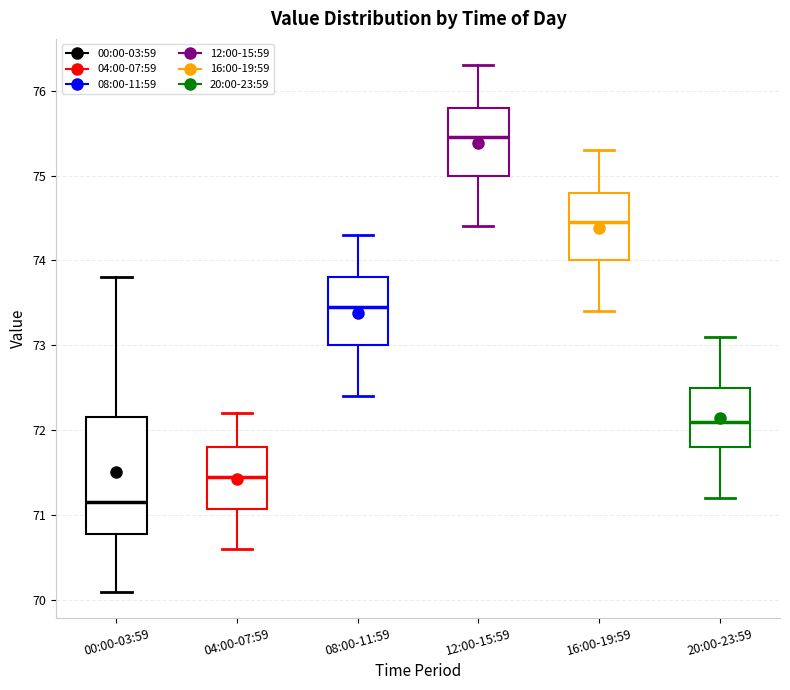

Where does the median line of the box for 04:00-07:59 sit on the y-axis? The values are not printed on the chart, so give them approximately, as read against the axis.

71.5